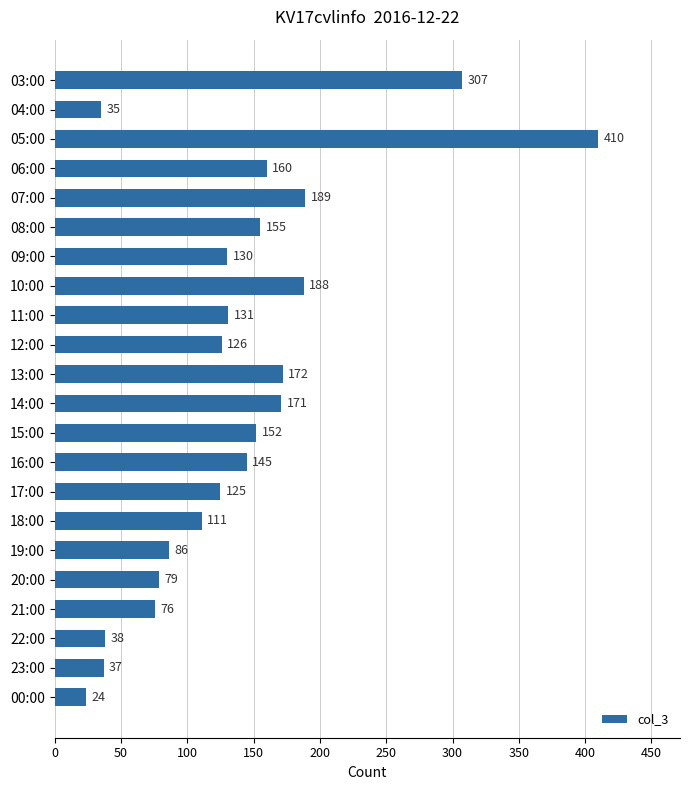

Is it true that the value at 00:00 is 24?

True